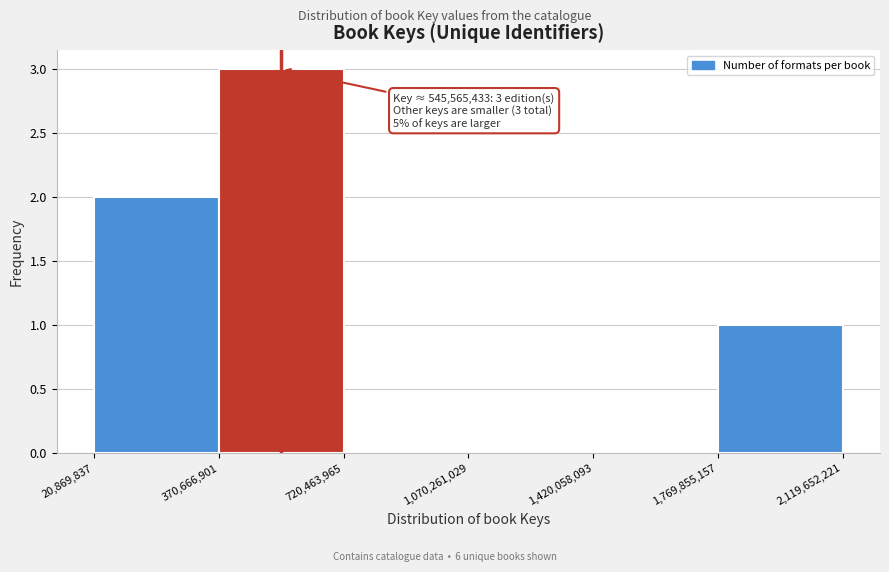

Over which range of the x-axis is the bar tallest?

370,666,901 to 720,463,965